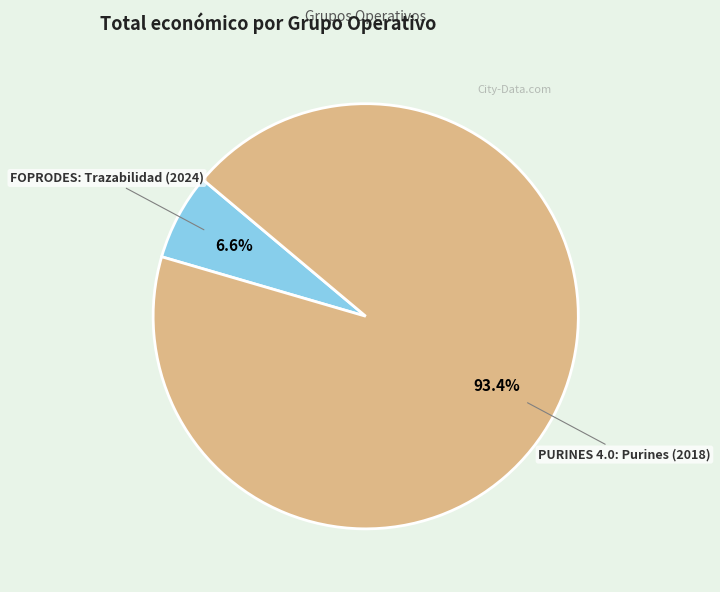

What is the smallest slice in the pie chart?

FOPRODES: Trazabilidad (2024)